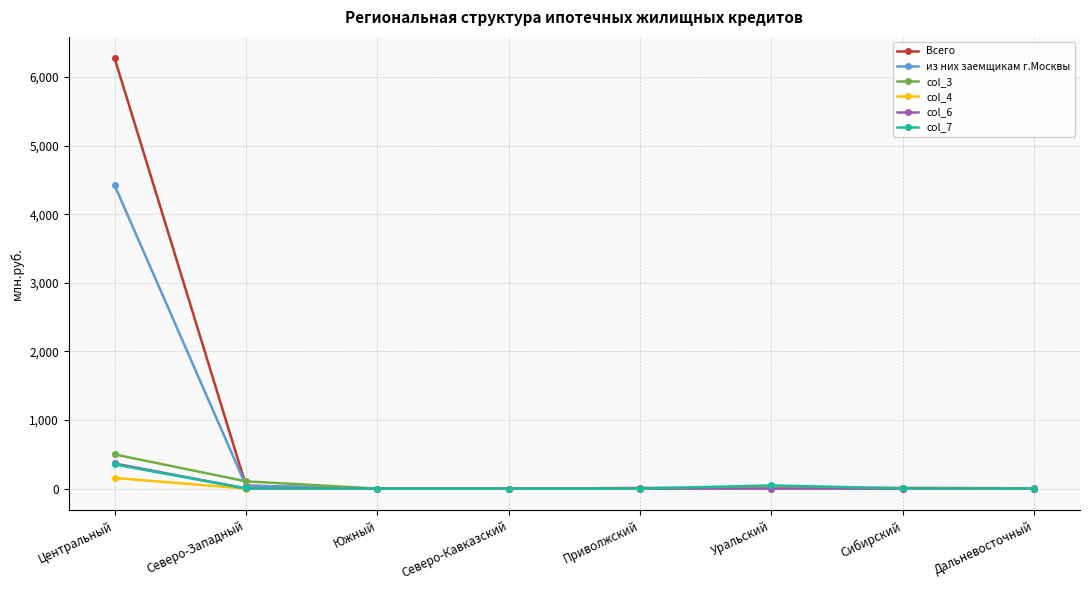

What position from the right is Дальневосточный?

1